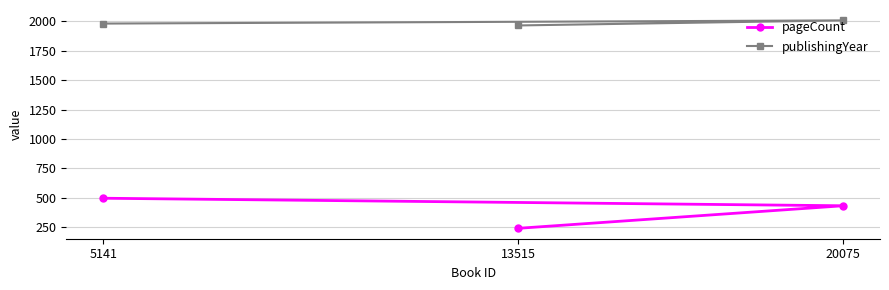

How many data points in publishingYear are less than 1982?

1